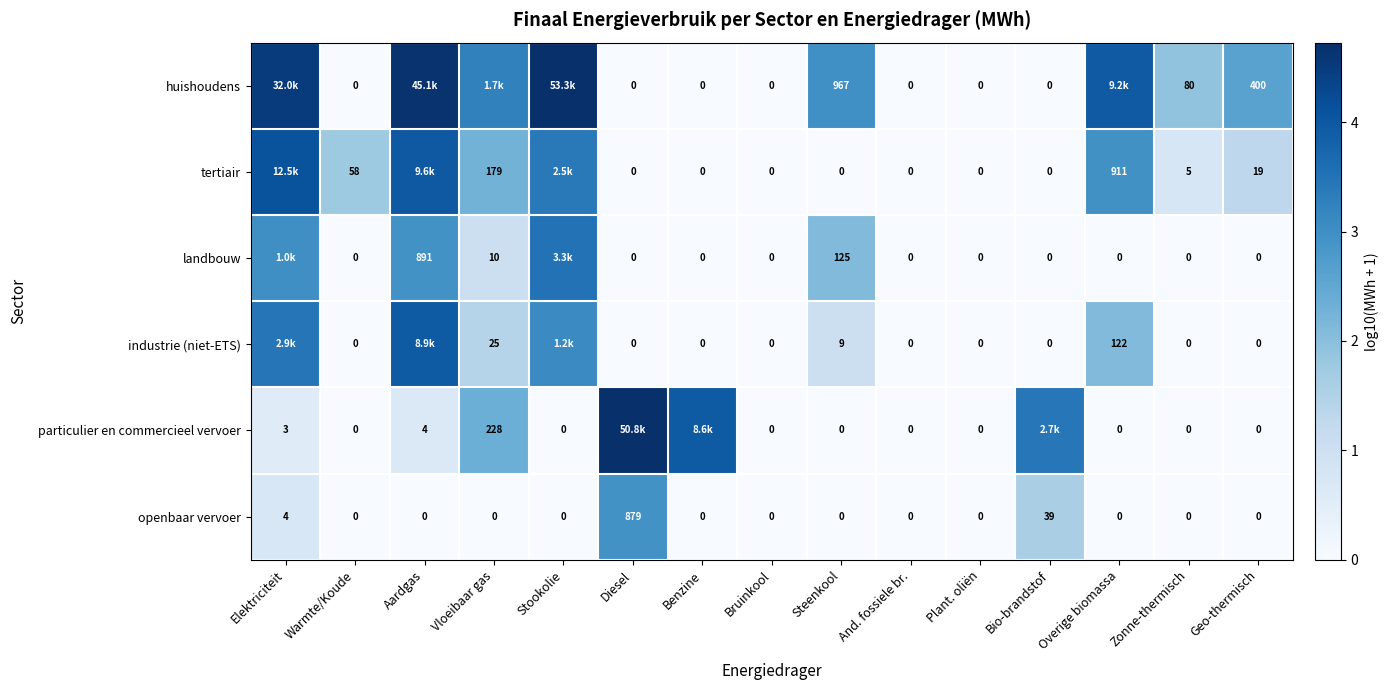

At how many categories does at least one series exceed 2?

10